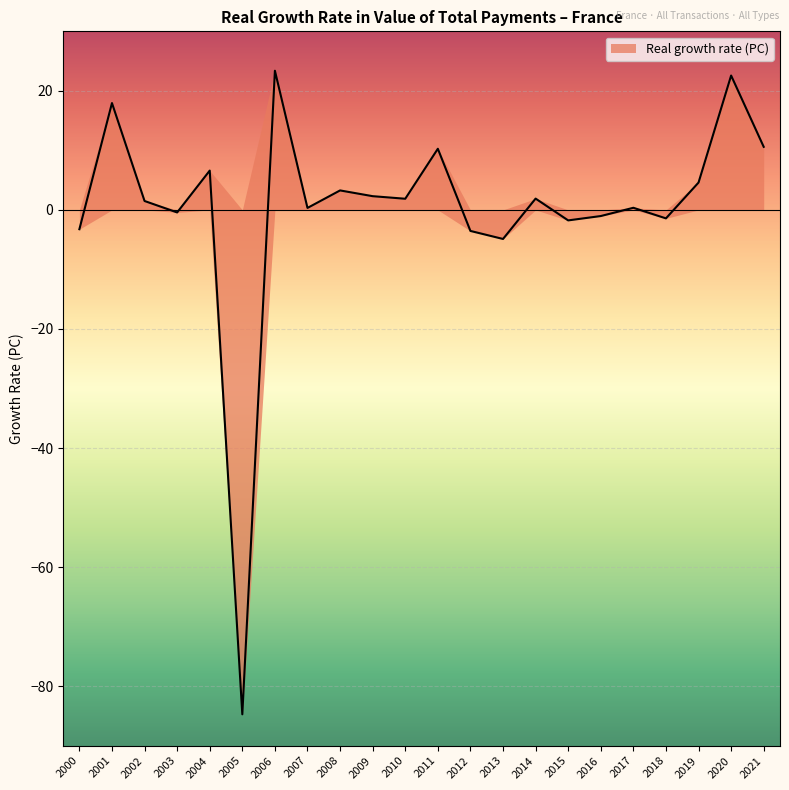

How many distinct data groups are displayed?

1